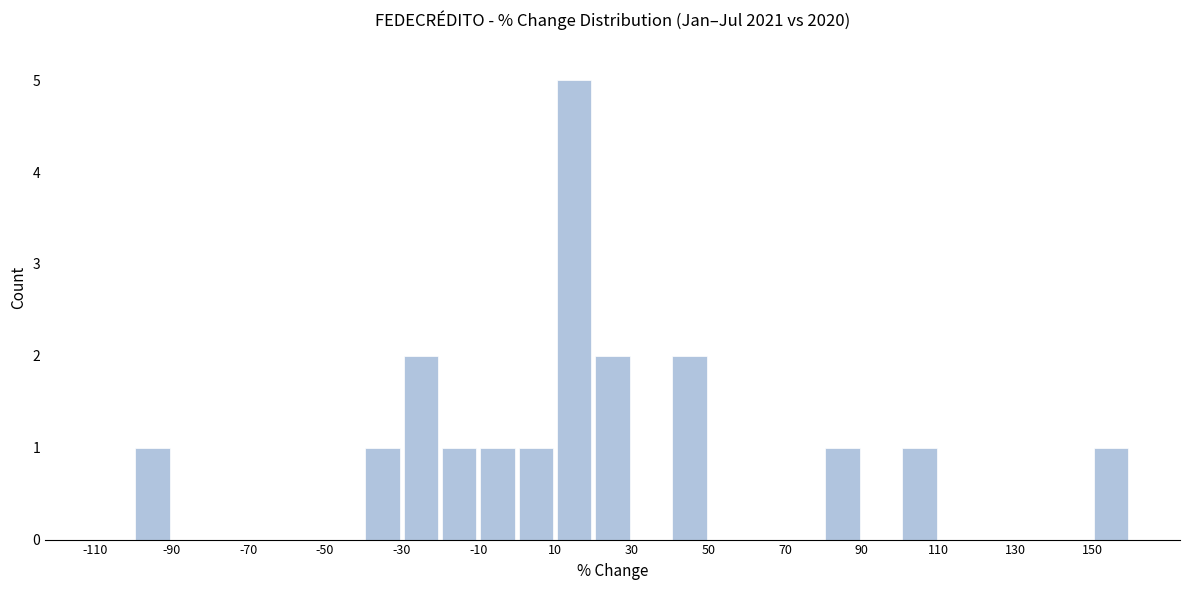

Reading left to right, transcribe this chart: for each bar, give the range it covers on the x-axis and its height. The values are not printed on the chart, so give them approximately, as read against the axis.

-110 to -100: 0
-100 to -90: 1
-90 to -80: 0
-80 to -70: 0
-70 to -60: 0
-60 to -50: 0
-50 to -40: 0
-40 to -30: 1
-30 to -20: 2
-20 to -10: 1
-10 to 0: 1
0 to 10: 1
10 to 20: 5
20 to 30: 2
30 to 40: 0
40 to 50: 2
50 to 60: 0
60 to 70: 0
70 to 80: 0
80 to 90: 1
90 to 100: 0
100 to 110: 1
110 to 120: 0
120 to 130: 0
130 to 140: 0
140 to 150: 0
150 to 160: 1